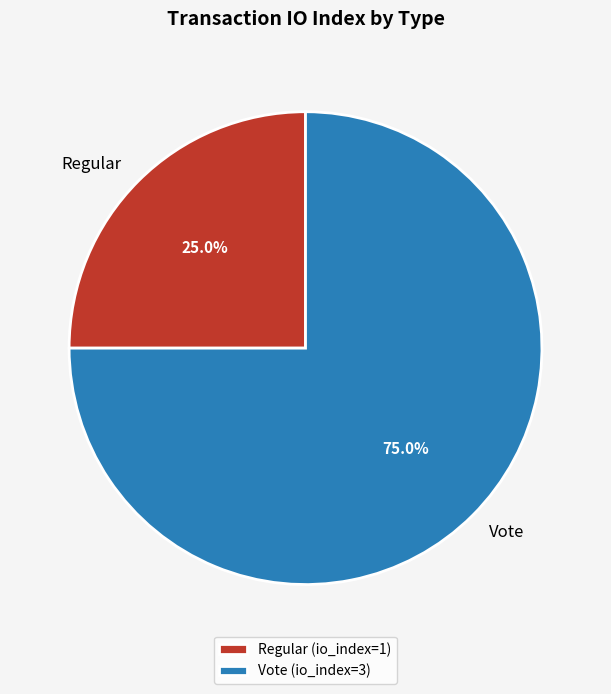

What is the smallest slice in the pie chart?

Regular